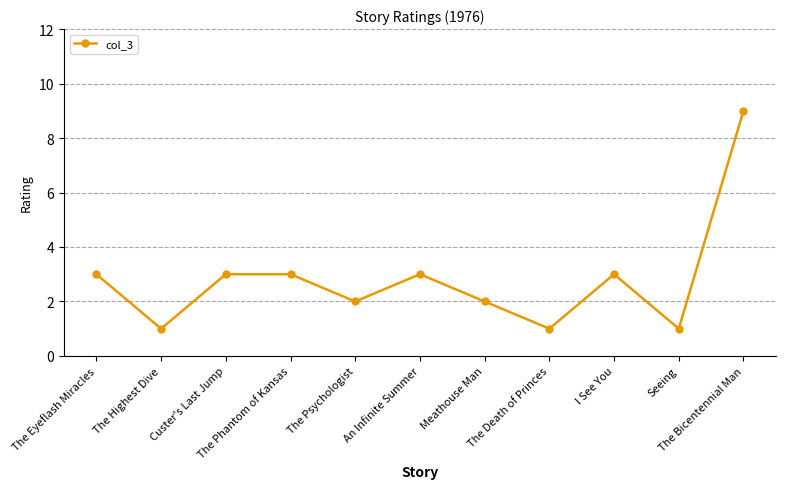

Approximately how many times larger is the value at Custer's Last Jump compared to I See You?

1.0